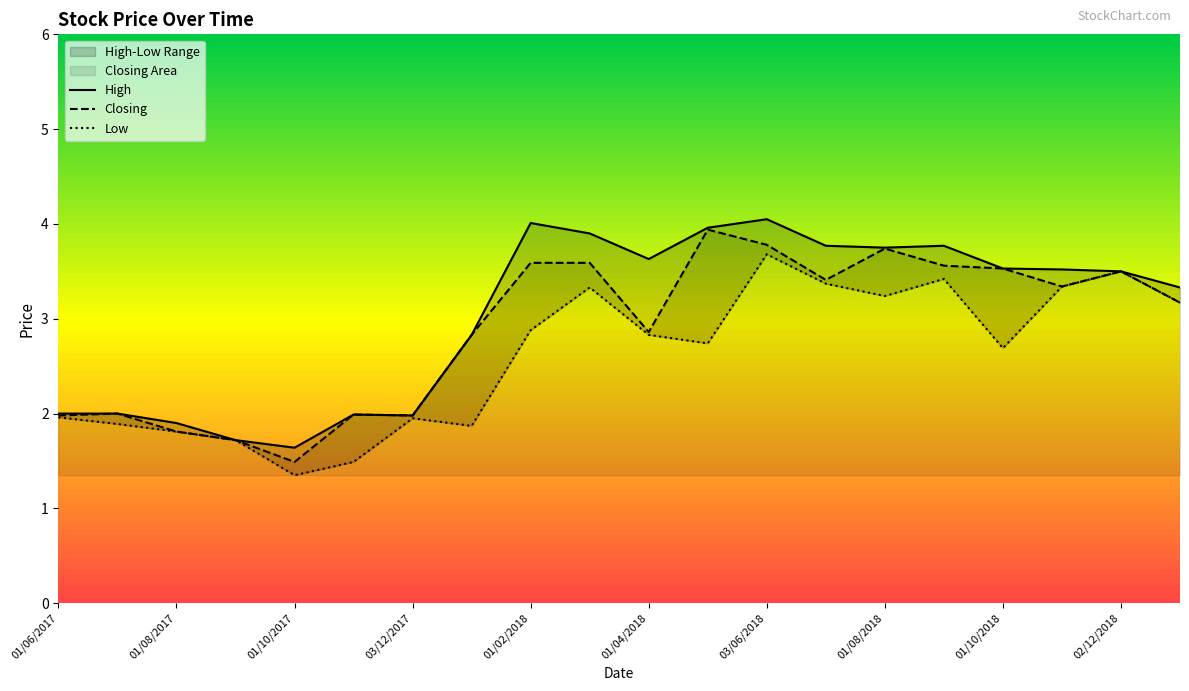

True or false: Closing has a value of 2.6 at 03/12/2017.

False